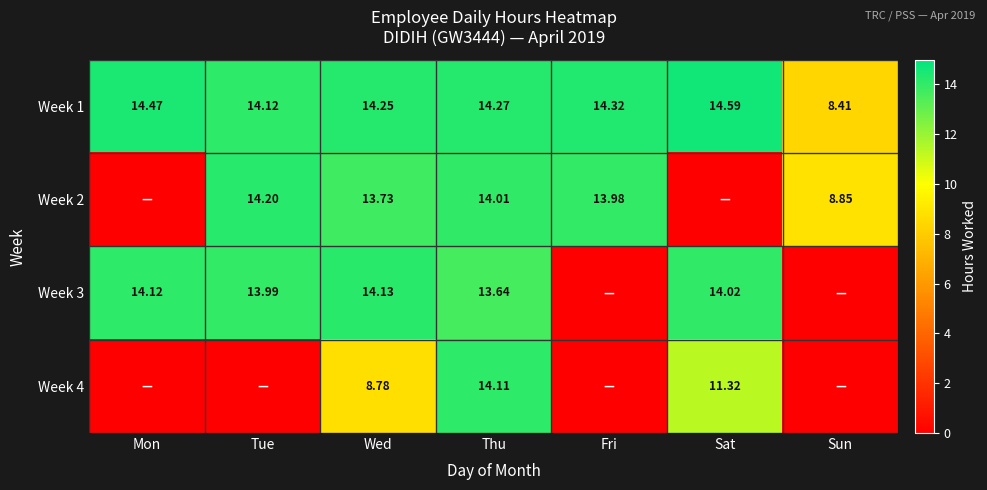

Where is Week 1 nearest to the value 11?

Sun